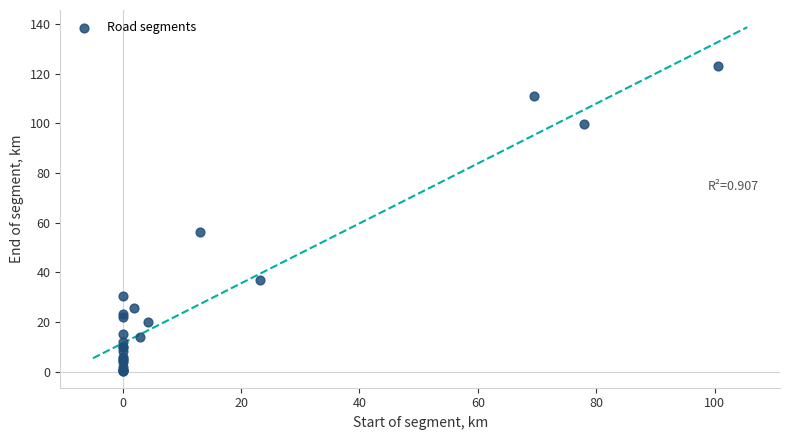

What Y value in the scatter plot is closest to 61?

56.1